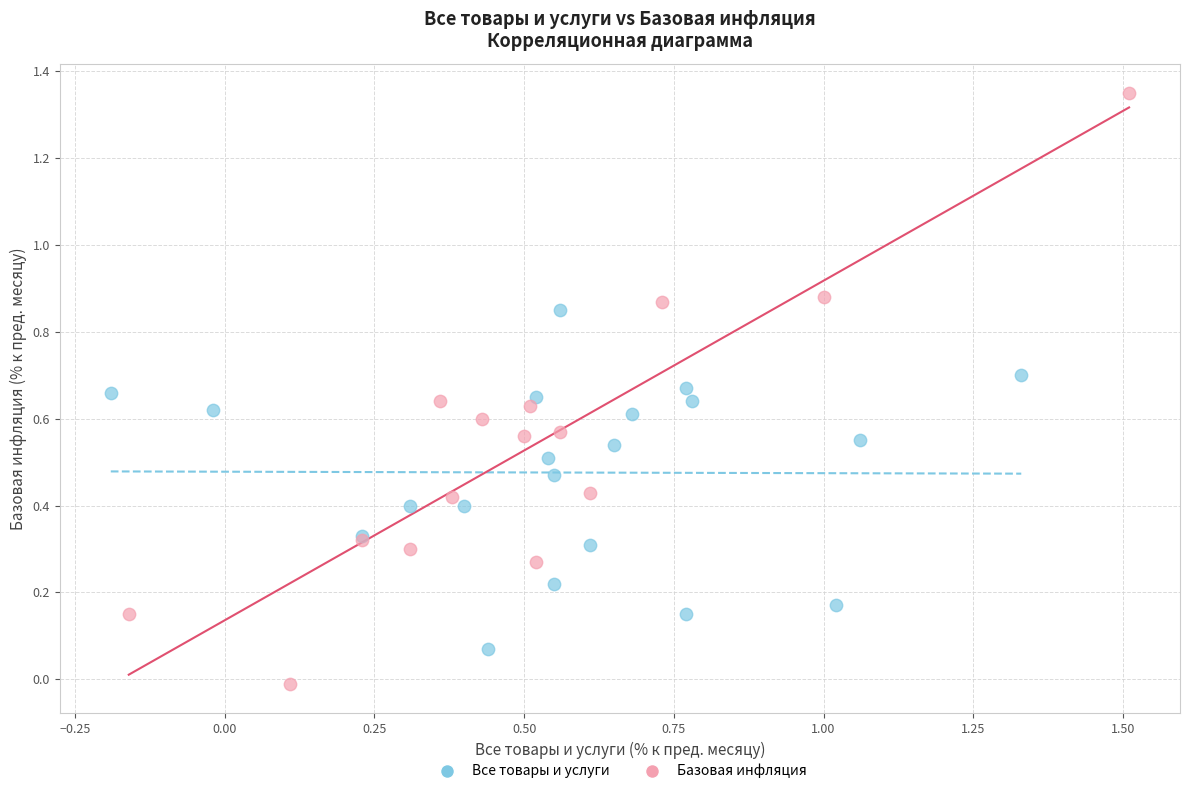

Which series contains the lowest Y value?

Базовая инфляция